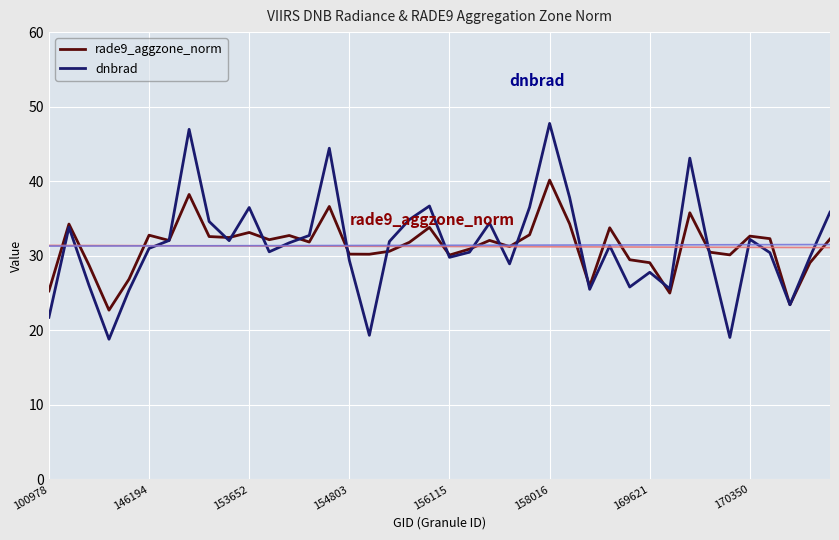

What is the approximate value of dnbrad at 14?

44.4